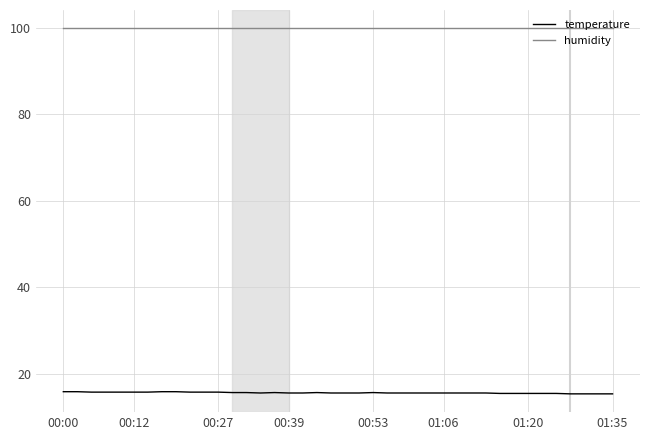

Which series has the largest total across all categories?

humidity